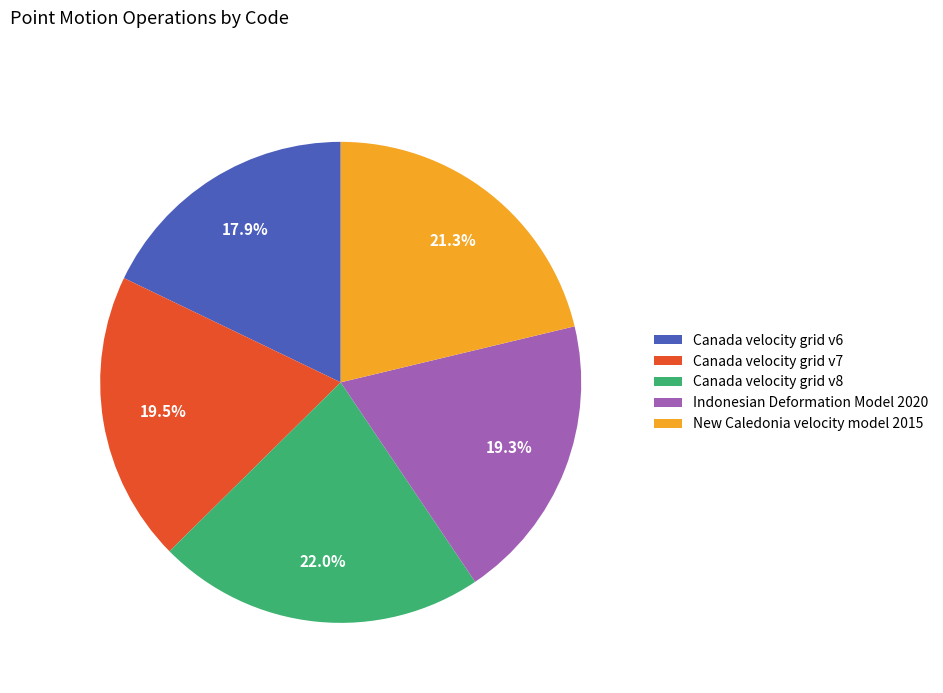

Combined, do Canada velocity grid v8 and Canada velocity grid v7 account for over 50%?

No